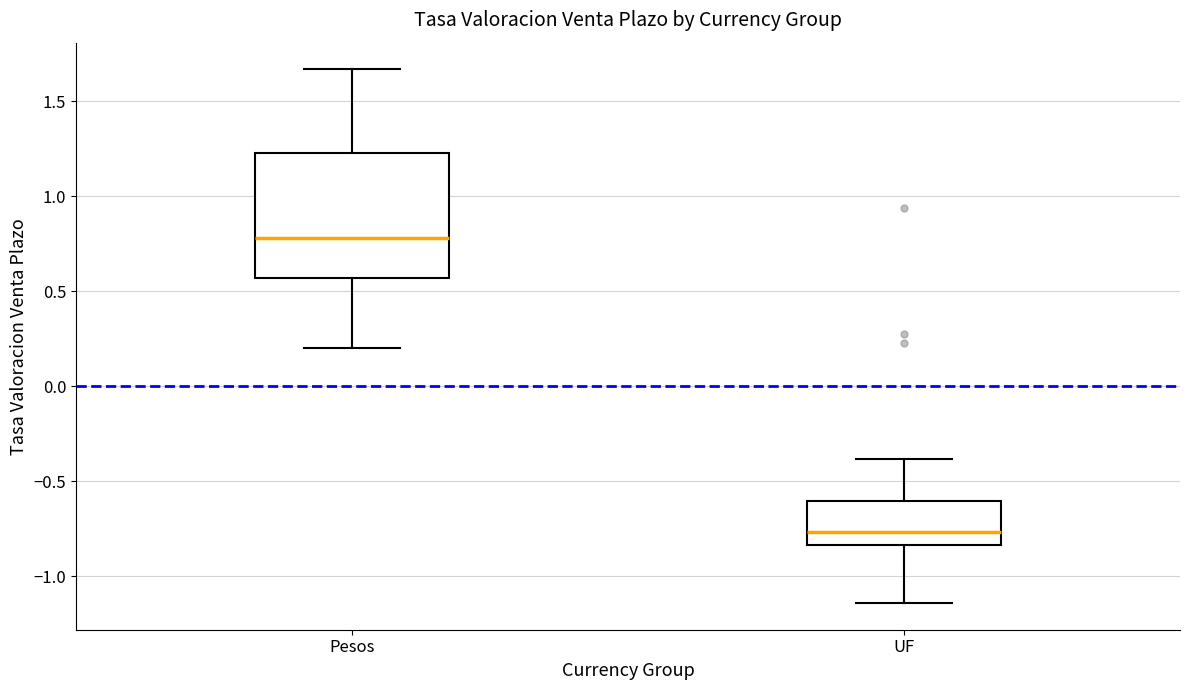

Reading left to right, read every box against the y-axis: the position of its median line, the range the box covers, and the ends of its whiskers. The values are not printed on the chart, so give them approximately, as read against the axis.

Pesos: median 0.80, box 0.55 to 1.25, whiskers 0.20 to 1.65
UF: median -0.75, box -0.85 to -0.60, whiskers -1.15 to -0.40